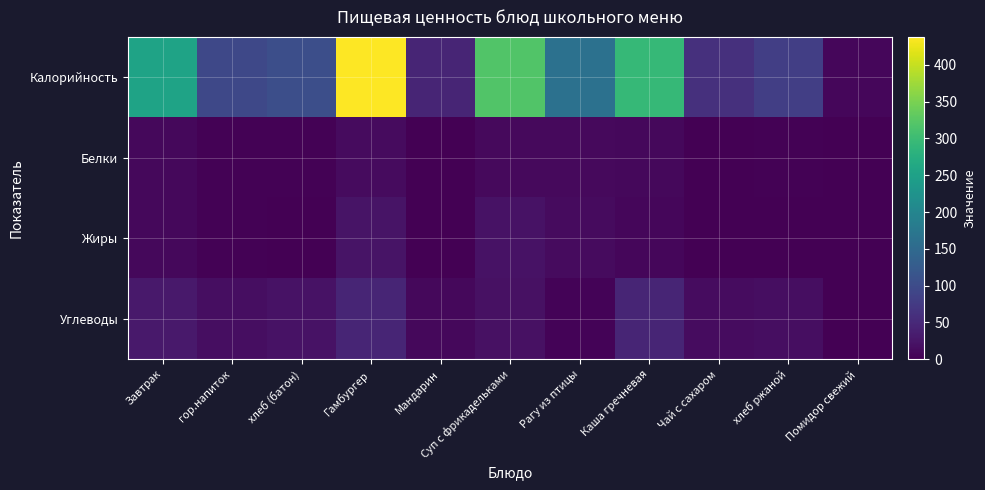

Reading left to right, list all the values displayed in this chart.

Калорийность: Завтрак=254	гор.напиток=95	хлеб (батон)=105	Гамбургер=438	Мандарин=46	Суп с фрикадельками=319	Рагу из птицы=163	Каша гречневая=294	Чай с сахаром=61	хлеб ржаной=82	Помидор свежий=7
Белки: Завтрак=9	гор.напиток=2	хлеб (батон)=3	Гамбургер=13	Мандарин=1	Суп с фрикадельками=11	Рагу из птицы=11	Каша гречневая=10	Чай с сахаром=0	хлеб ржаной=3	Помидор свежий=0
Жиры: Завтрак=10	гор.напиток=3	хлеб (батон)=1	Гамбургер=23	Мандарин=0	Суп с фрикадельками=22	Рагу из птицы=12	Каша гречневая=8	Чай с сахаром=0	хлеб ржаной=0	Помидор свежий=0
Углеводы: Завтрак=30	гор.напиток=16	хлеб (батон)=21	Гамбургер=45	Мандарин=9	Суп с фрикадельками=20	Рагу из птицы=4	Каша гречневая=46	Чай с сахаром=15	хлеб ржаной=17	Помидор свежий=1